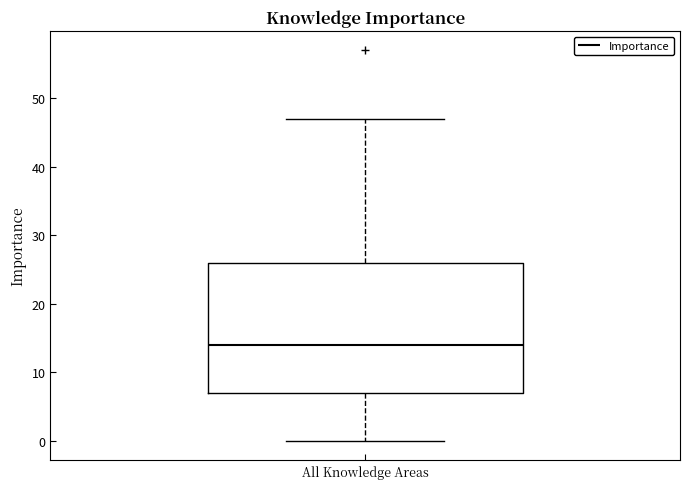

Read this box plot against the y-axis: the position of the median line, the range covered by the box, and the ends of both whiskers. The values are not printed on the chart, so give them approximately, as read against the axis.

median 14, box 7 to 26, whiskers 0 to 47